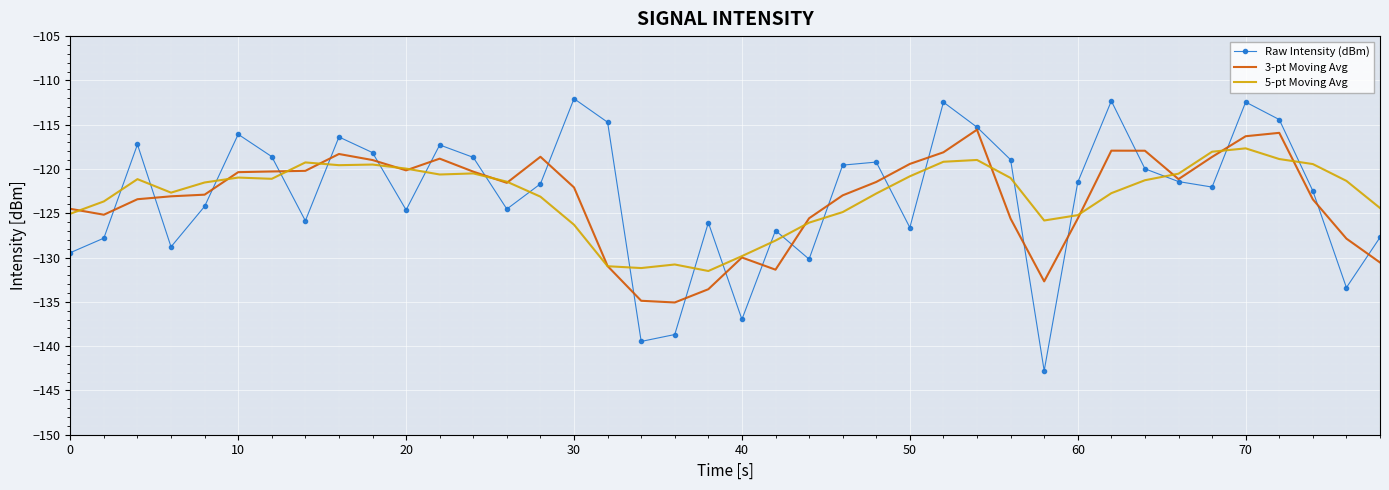

What is the maximum value shown in the chart?

-112.1